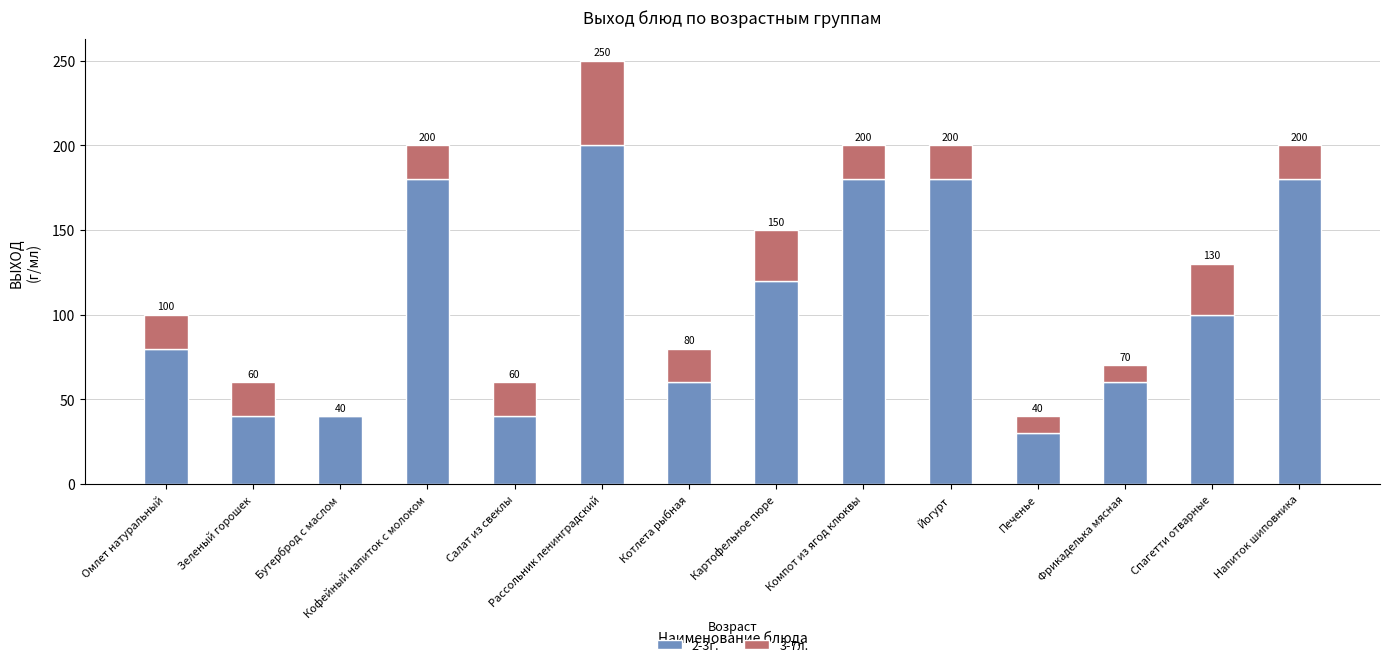

The 2-3г. series shows 200 at Рассольник ленинградский. True or false?

True